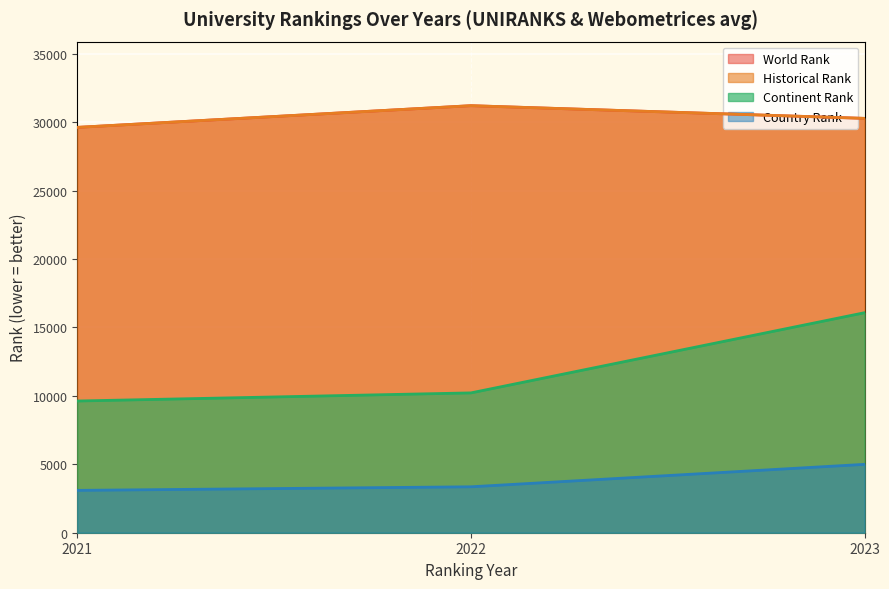

True or false: historical rank and continent rank intersect in this chart.

False